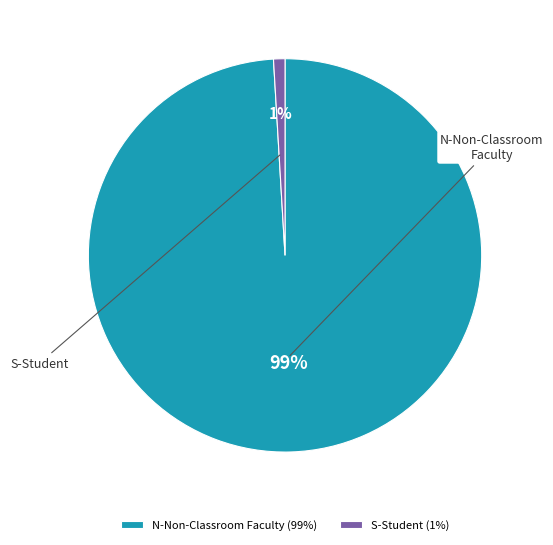

How many slices are in this pie chart?

2